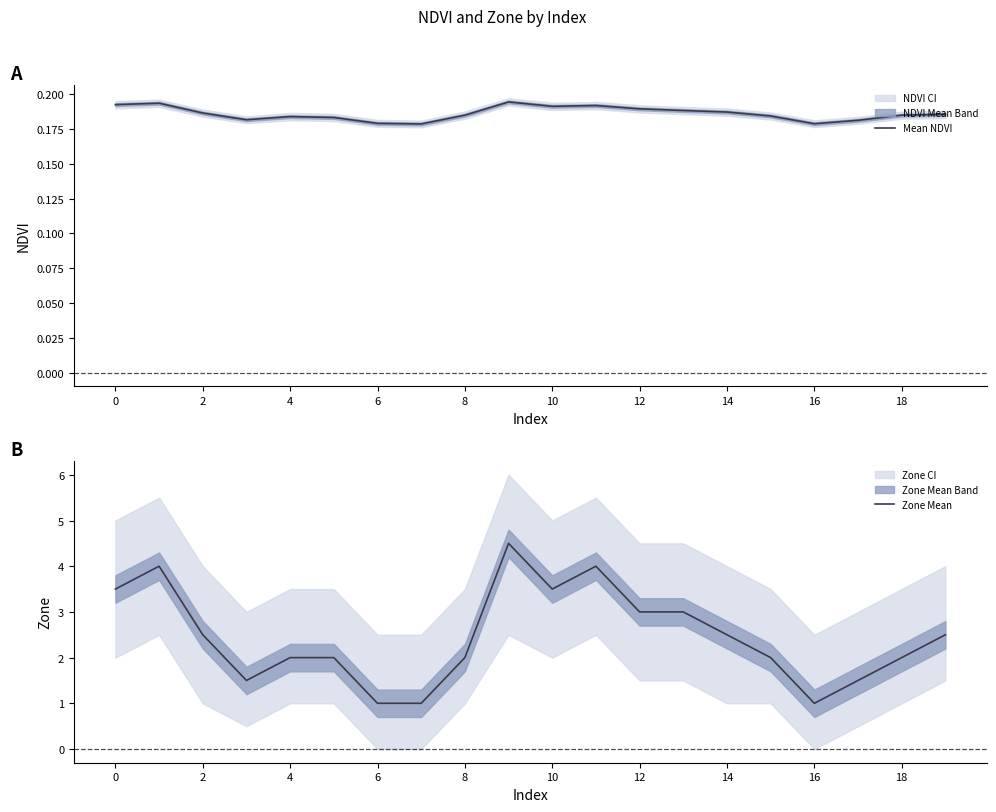

In Zone Mean, how many points are lower than both neighbors (excluding endpoints)?

3